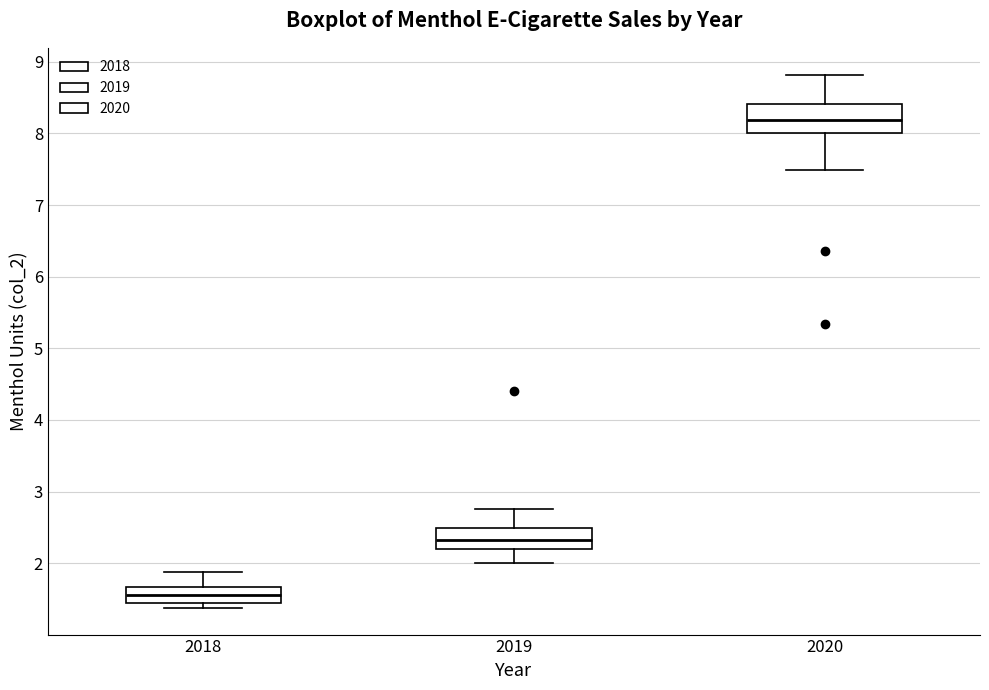

Reading left to right, transcribe this box plot: for each box, give where its median line is, the range the box spans, and where its two whiskers end, as read against the y-axis. The values are not printed on the chart, so give them approximately, as read against the axis.

2018: median 1.6, box 1.4 to 1.7, whiskers 1.4 (just below the box's lower edge) to 1.9
2019: median 2.3, box 2.2 to 2.5, whiskers 2.0 to 2.8
2020: median 8.2, box 8.0 to 8.4, whiskers 7.5 to 8.8